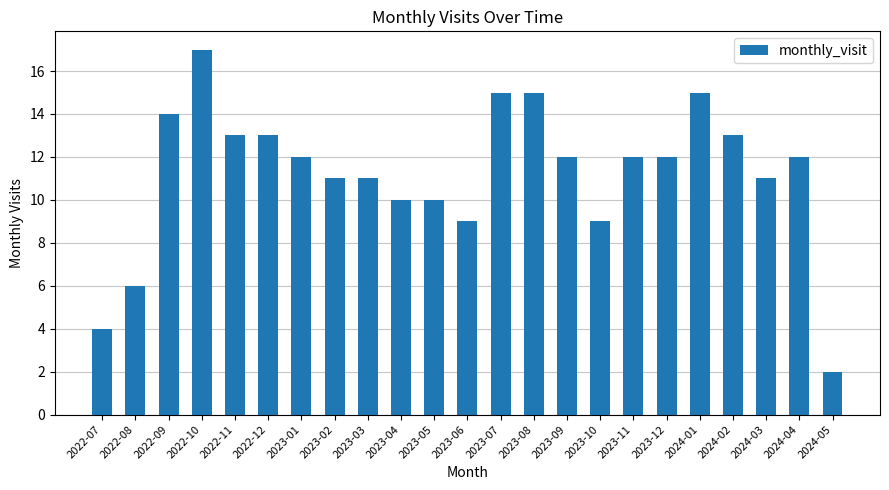

How many categories are shown in the chart?

23